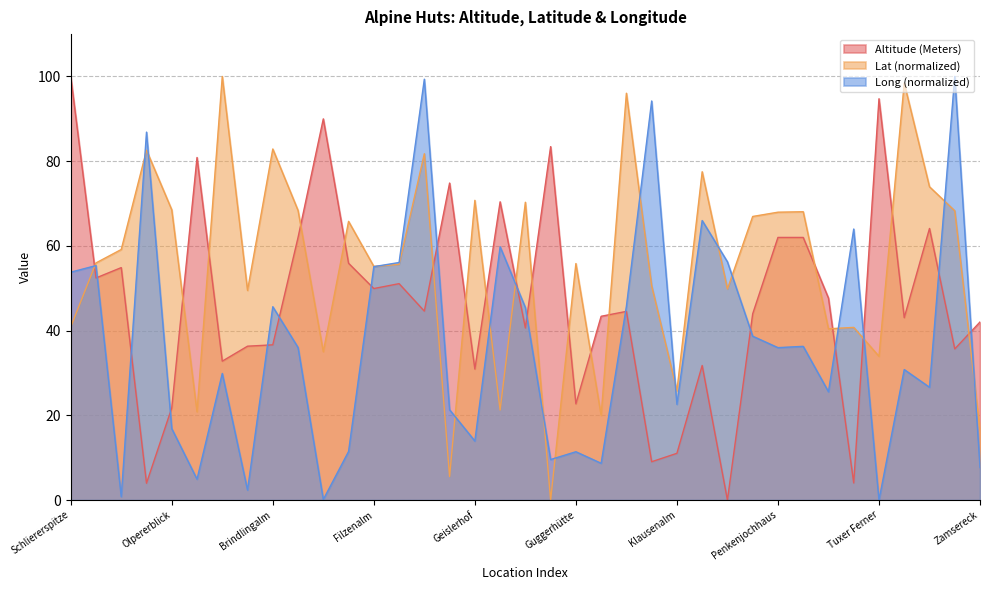

True or false: Long has more than 2 interior local peaks.

True